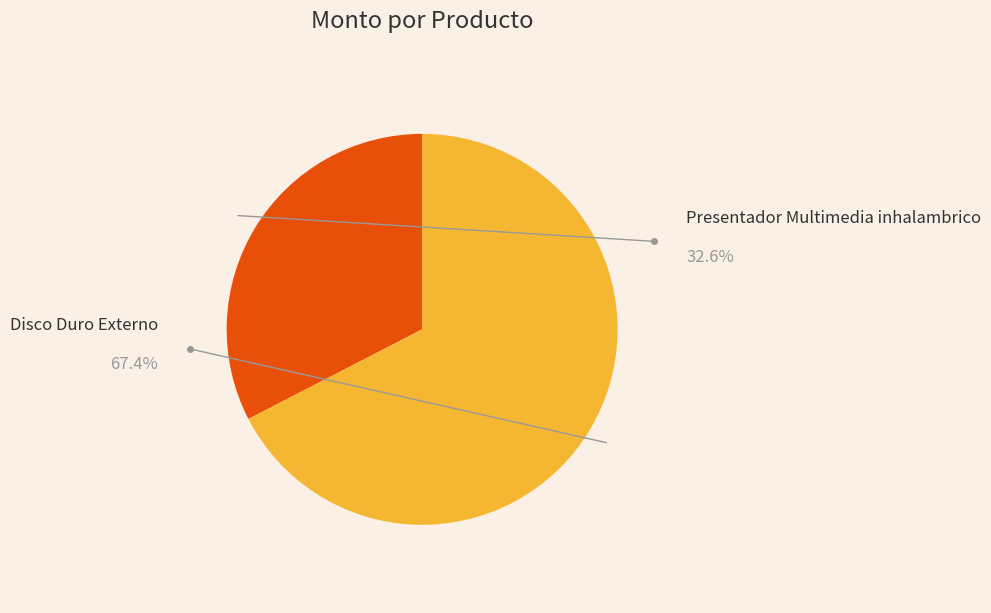

Is there a majority slice in this chart?

Yes